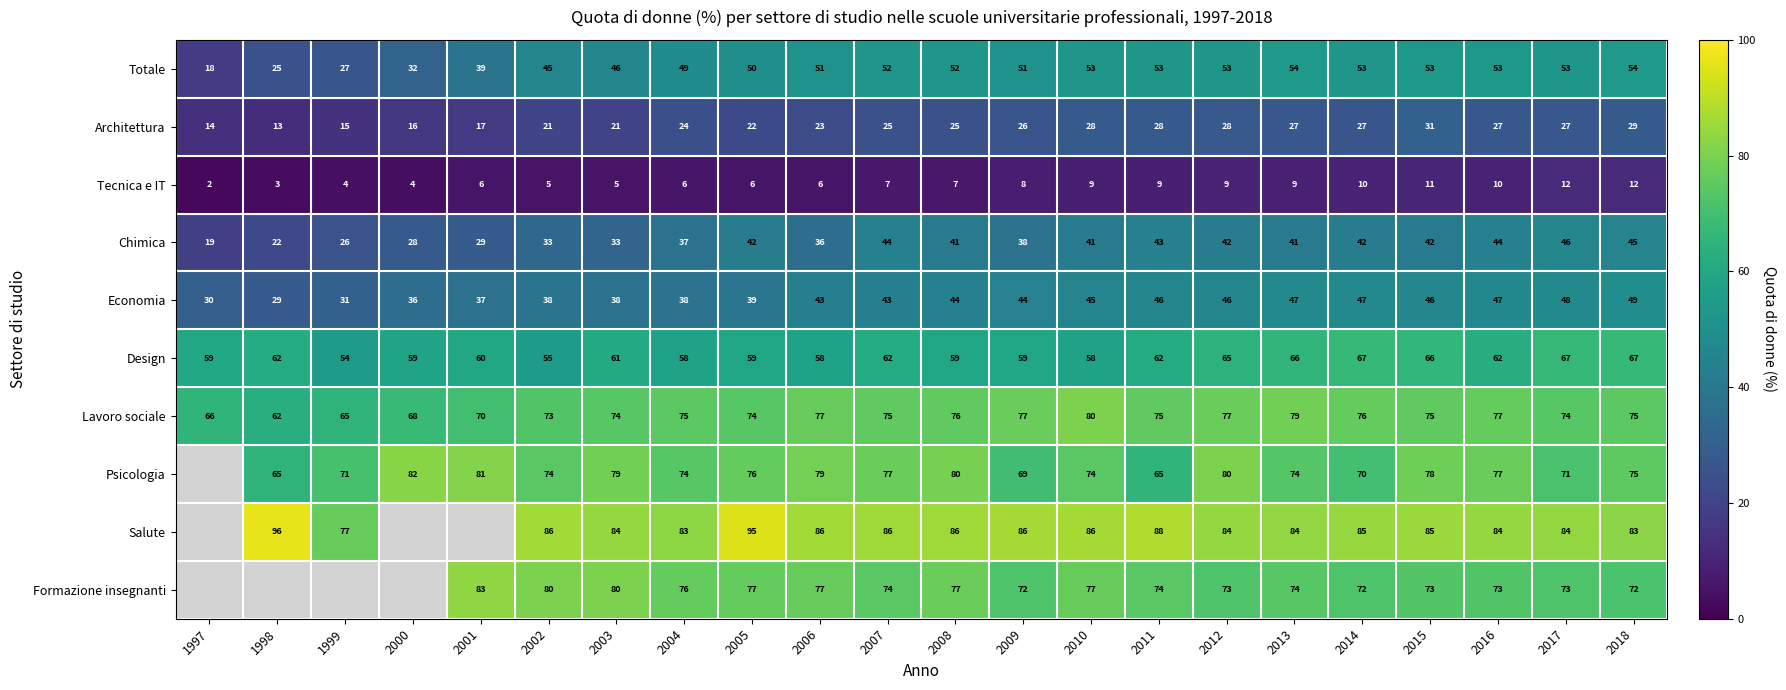

Is the value of Salute at 2003 greater than the value of Design at 2012?

Yes